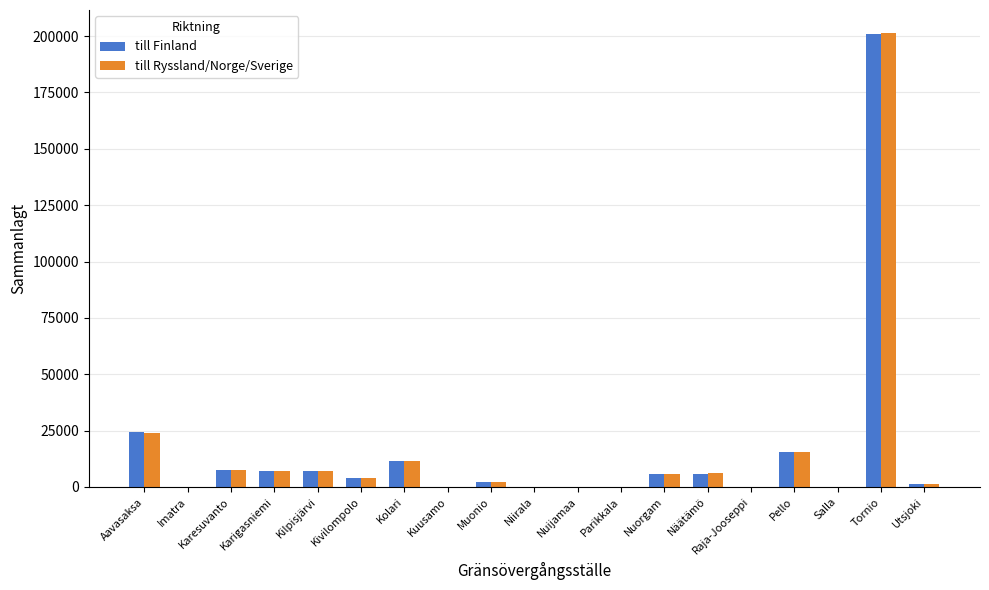

What is the maximum value shown in the chart?

201494